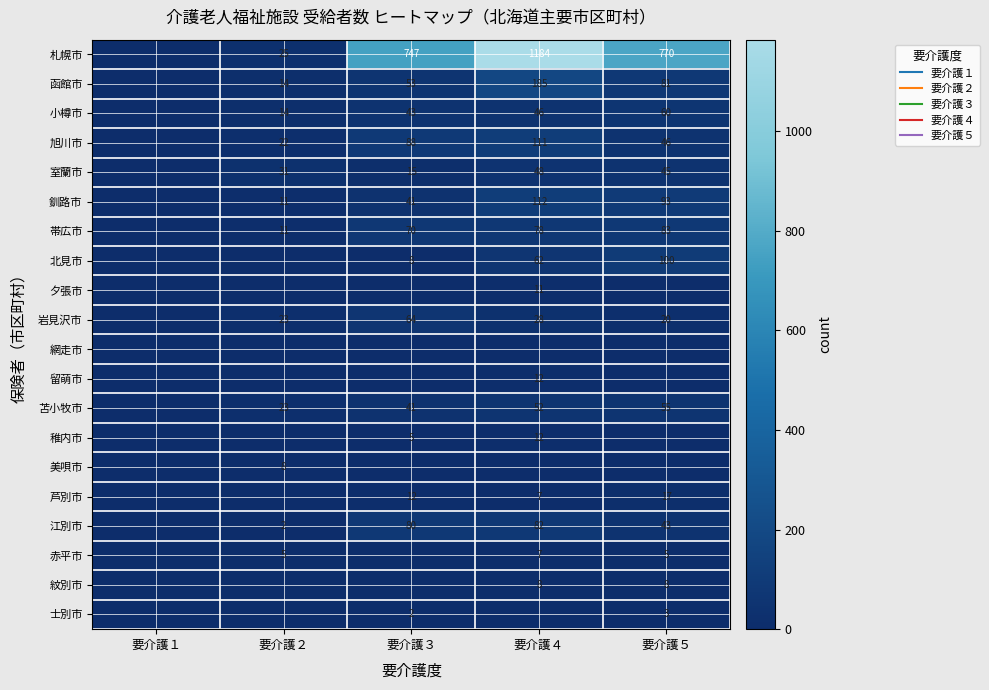

Is the value of 留萌市 at 要介護３ greater than the value of 美唄市 at 要介護５?

No